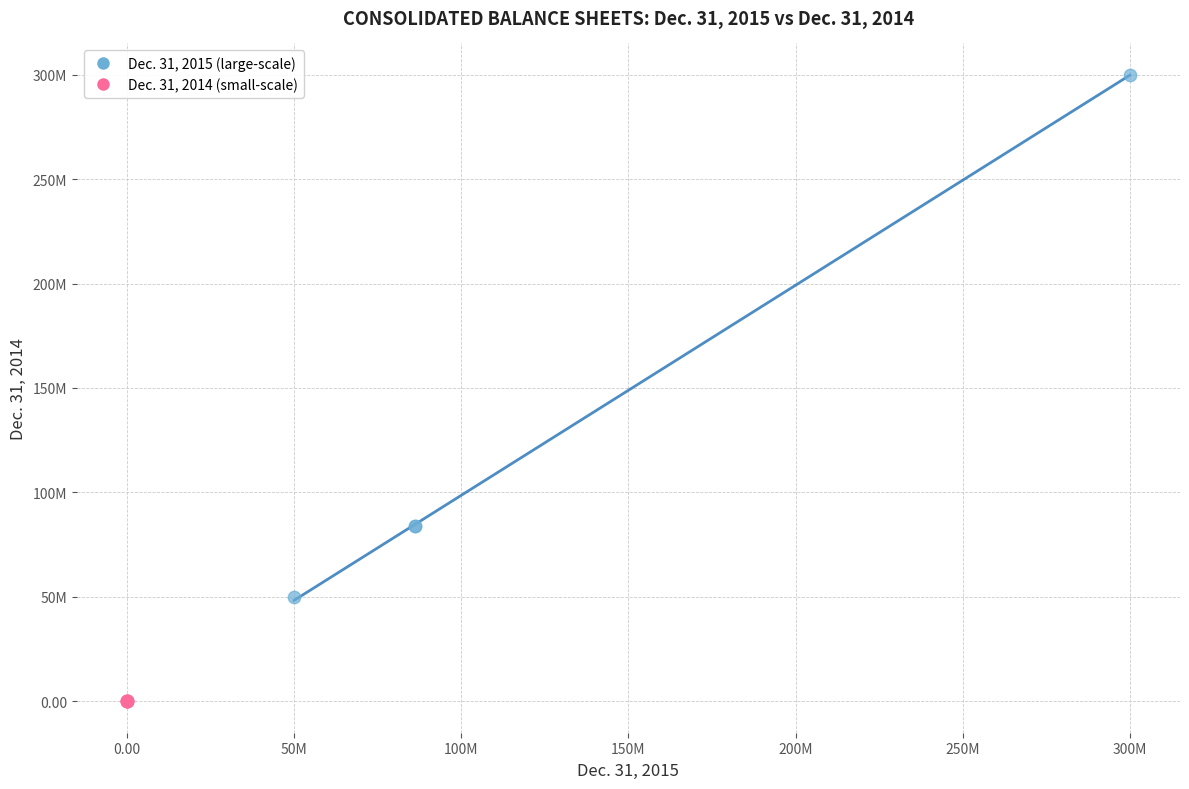

Which series contains the highest Y value?

Dec. 31, 2015 (large-scale)